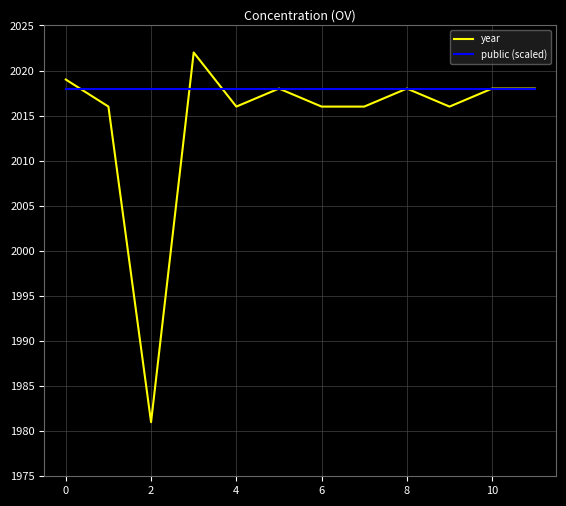

Which series has the largest total across all categories?

public (scaled)